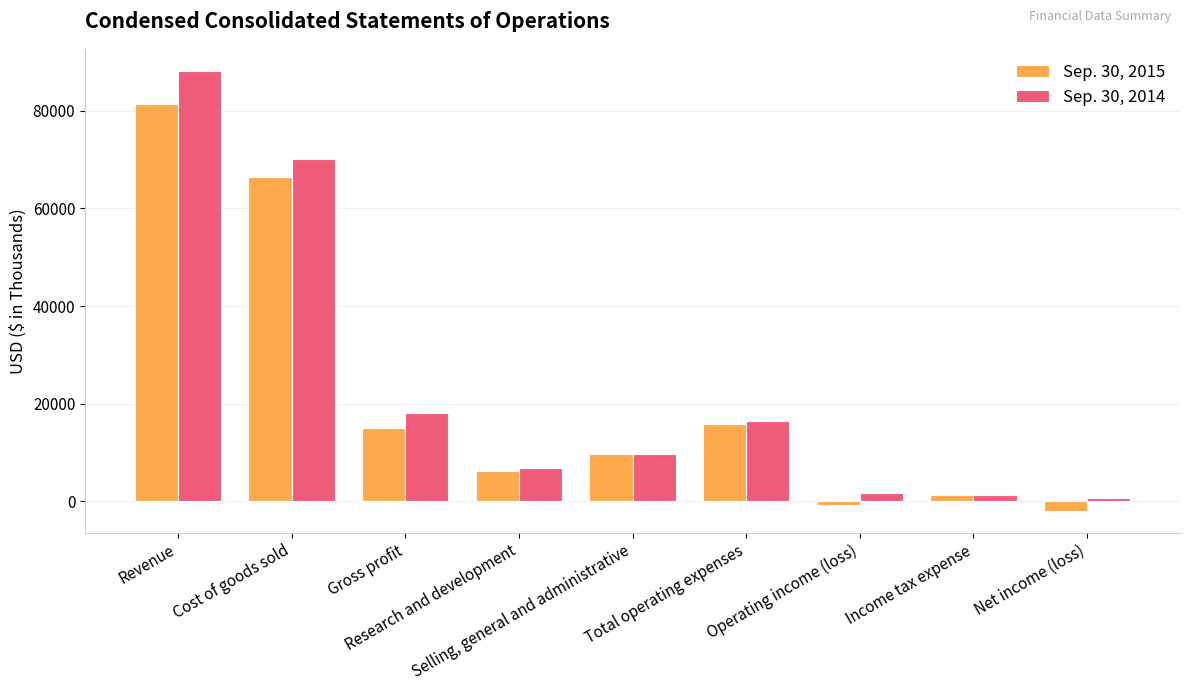

Which category has the highest value across all series?

Revenue